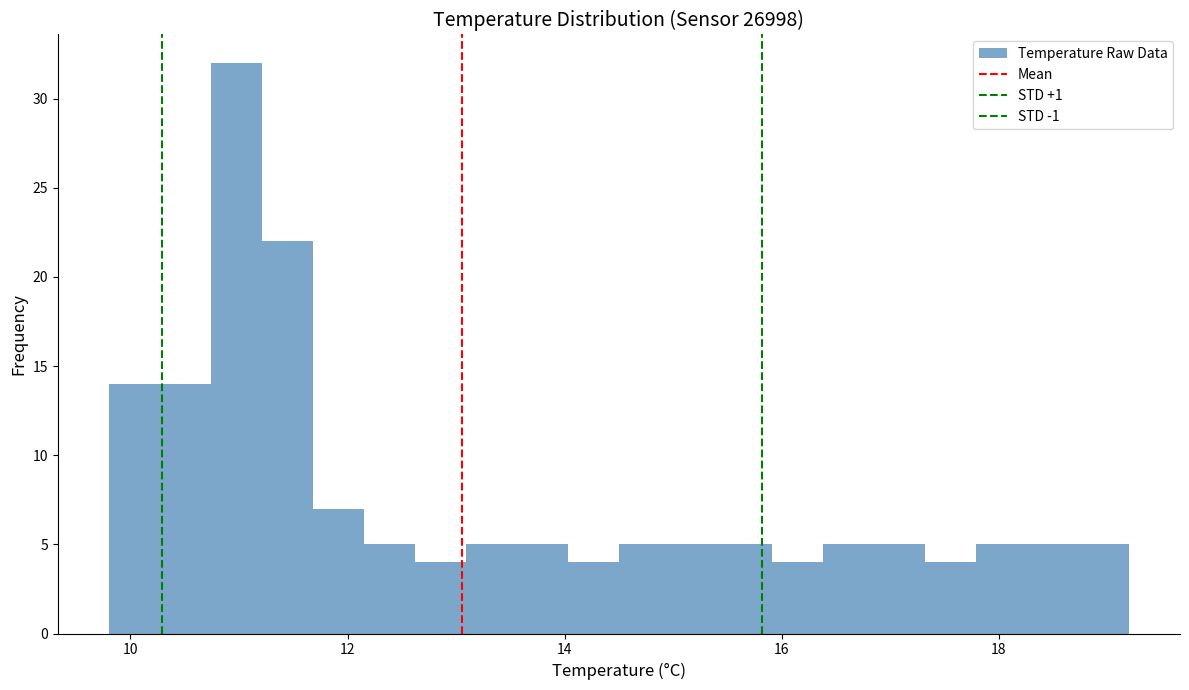

Read against the x-axis, roughly where is the centre of the tallest bar?

11.0